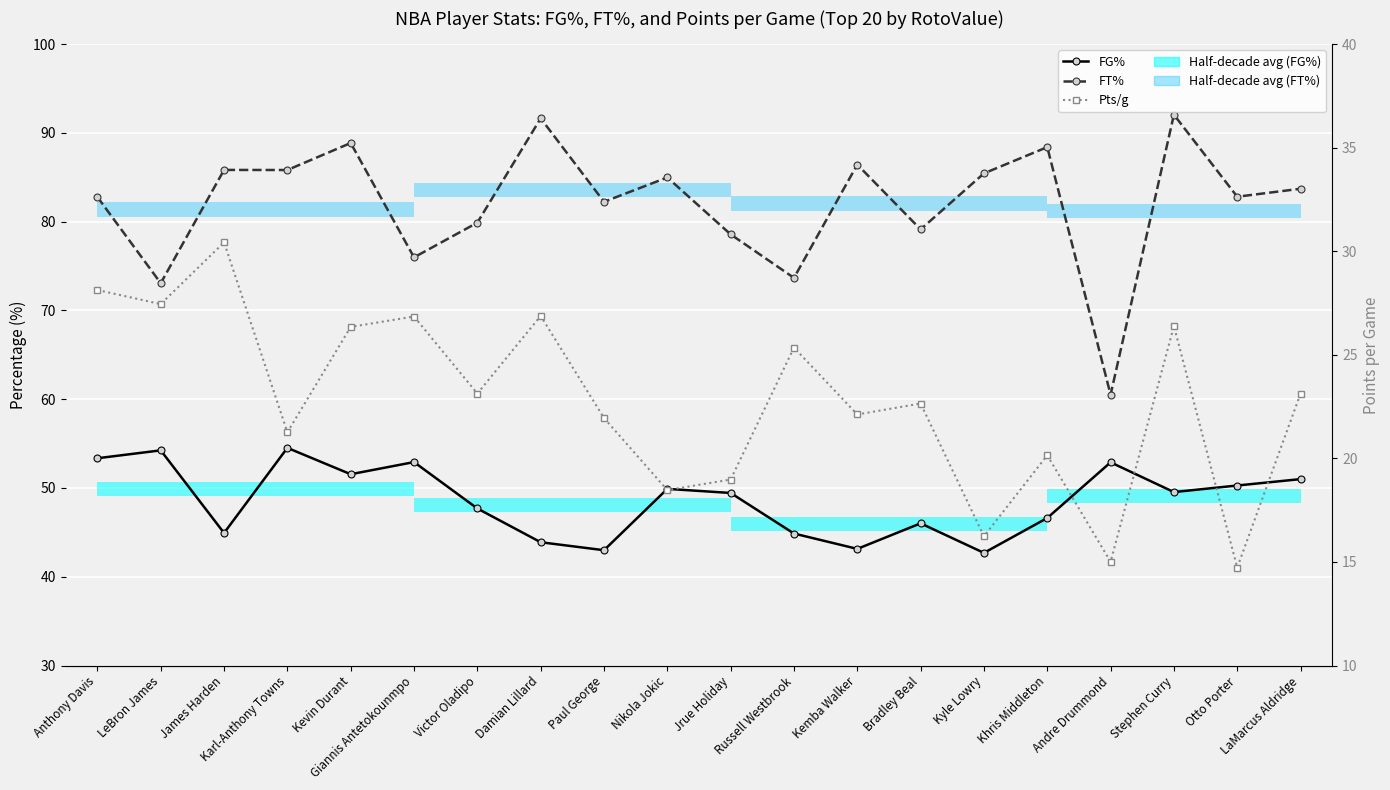

Reading left to right, extract all data points from this chart.

FG%: Anthony Davis=53.4	LeBron James=54.2	James Harden=44.9	Karl-Anthony Towns=54.5	Kevin Durant=51.5	Giannis Antetokounmpo=52.9	Victor Oladipo=47.7	Damian Lillard=43.9	Paul George=43.0	Nikola Jokic=49.9	Jrue Holiday=49.4	Russell Westbrook=44.9	Kemba Walker=43.1	Bradley Beal=46.0	Kyle Lowry=42.7	Khris Middleton=46.6	Andre Drummond=52.9	Stephen Curry=49.5	Otto Porter=50.3	LaMarcus Aldridge=51.0
FT%: Anthony Davis=82.8	LeBron James=73.1	James Harden=85.8	Karl-Anthony Towns=85.8	Kevin Durant=88.9	Giannis Antetokounmpo=76.0	Victor Oladipo=79.9	Damian Lillard=91.6	Paul George=82.2	Nikola Jokic=85.0	Jrue Holiday=78.6	Russell Westbrook=73.7	Kemba Walker=86.4	Bradley Beal=79.1	Kyle Lowry=85.4	Khris Middleton=88.4	Andre Drummond=60.5	Stephen Curry=92.0	Otto Porter=82.8	LaMarcus Aldridge=83.7
Pts/g: Anthony Davis=28.1	LeBron James=27.4	James Harden=30.4	Karl-Anthony Towns=21.3	Kevin Durant=26.4	Giannis Antetokounmpo=26.9	Victor Oladipo=23.1	Damian Lillard=26.9	Paul George=21.9	Nikola Jokic=18.5	Jrue Holiday=19.0	Russell Westbrook=25.4	Kemba Walker=22.1	Bradley Beal=22.6	Kyle Lowry=16.2	Khris Middleton=20.1	Andre Drummond=15.0	Stephen Curry=26.4	Otto Porter=14.7	LaMarcus Aldridge=23.1